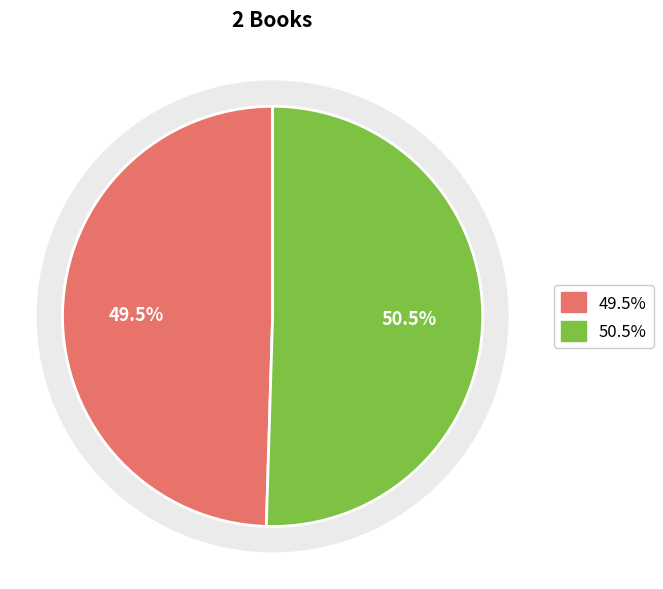

Rank the categories by value from lowest to highest.

1, 2